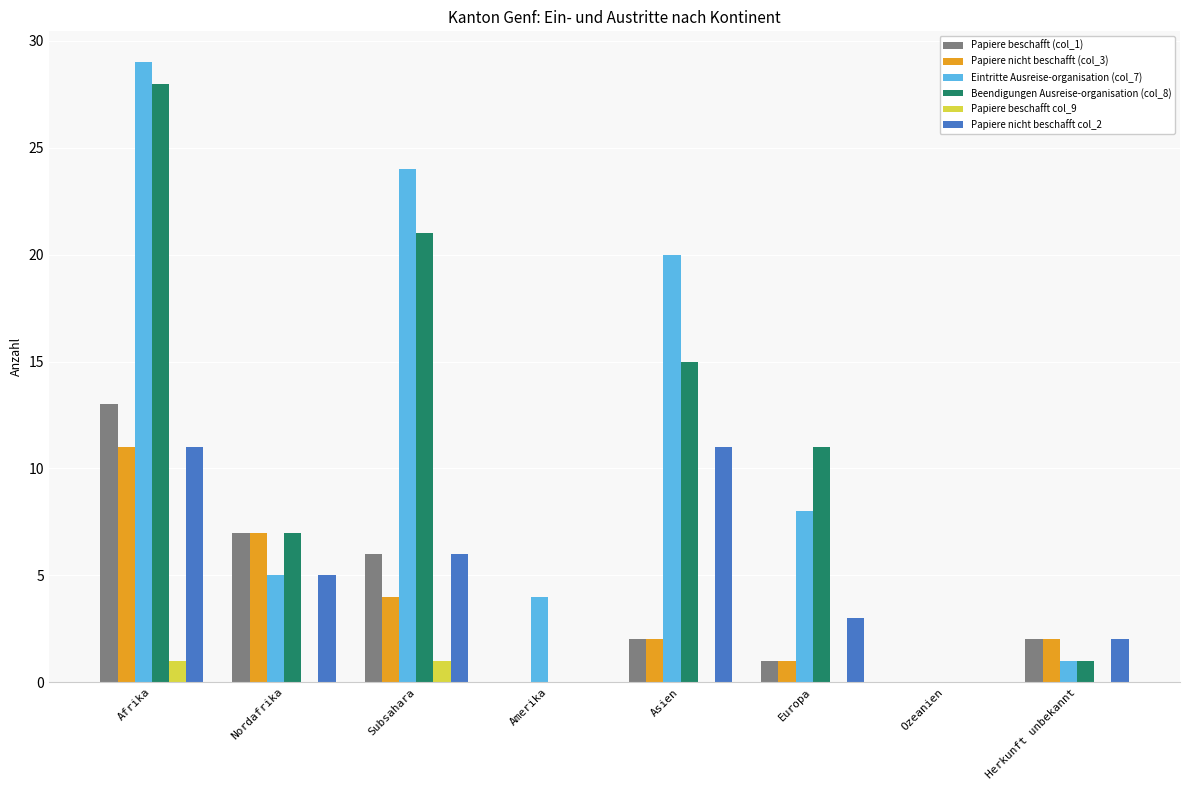

The value of Papiere nicht beschafft col_2 at Asien is 6. True or false?

False